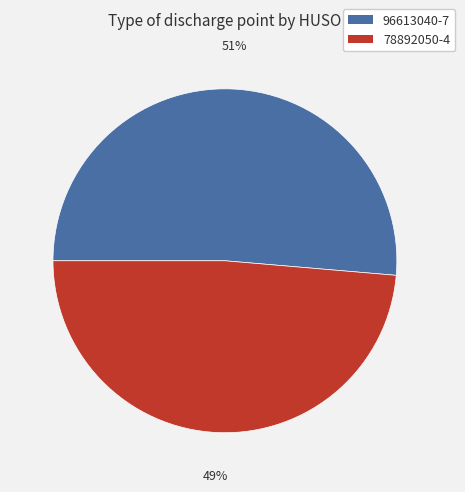

What percentage is the 96613040-7 slice, to the nearest percent?

51%